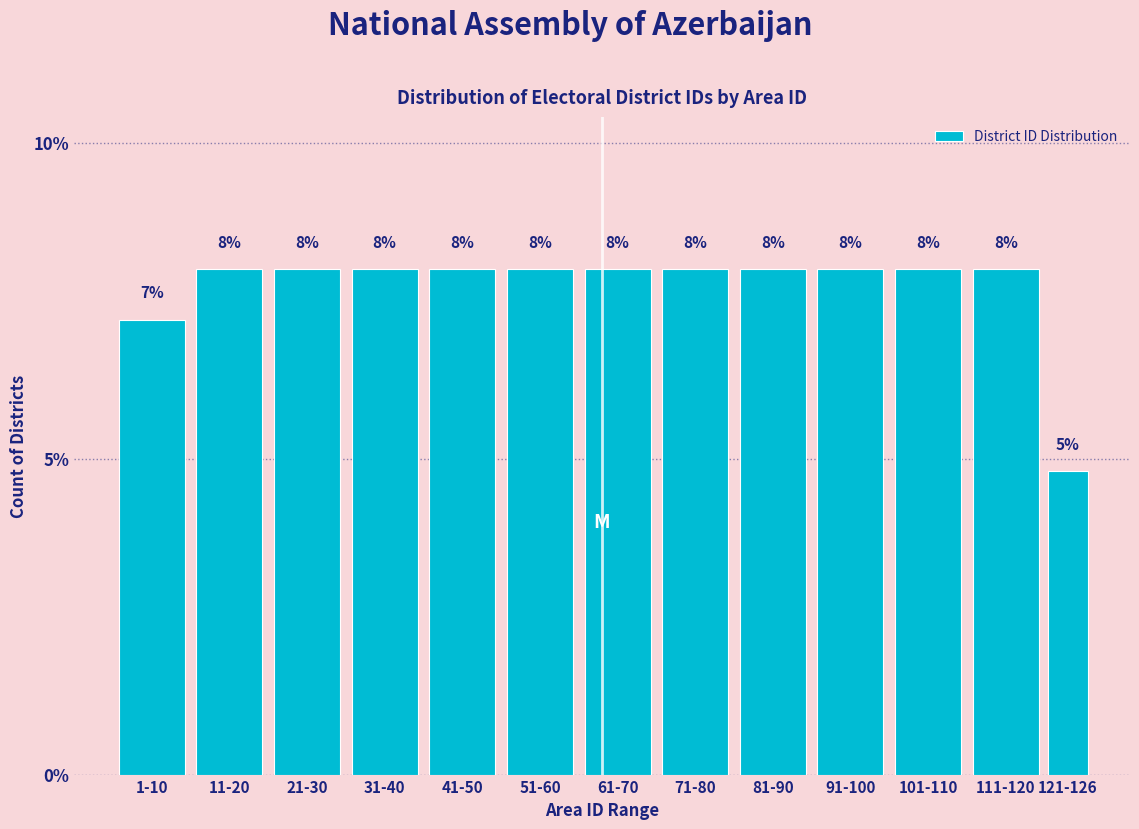

What is the maximum value shown in the chart?

8.0